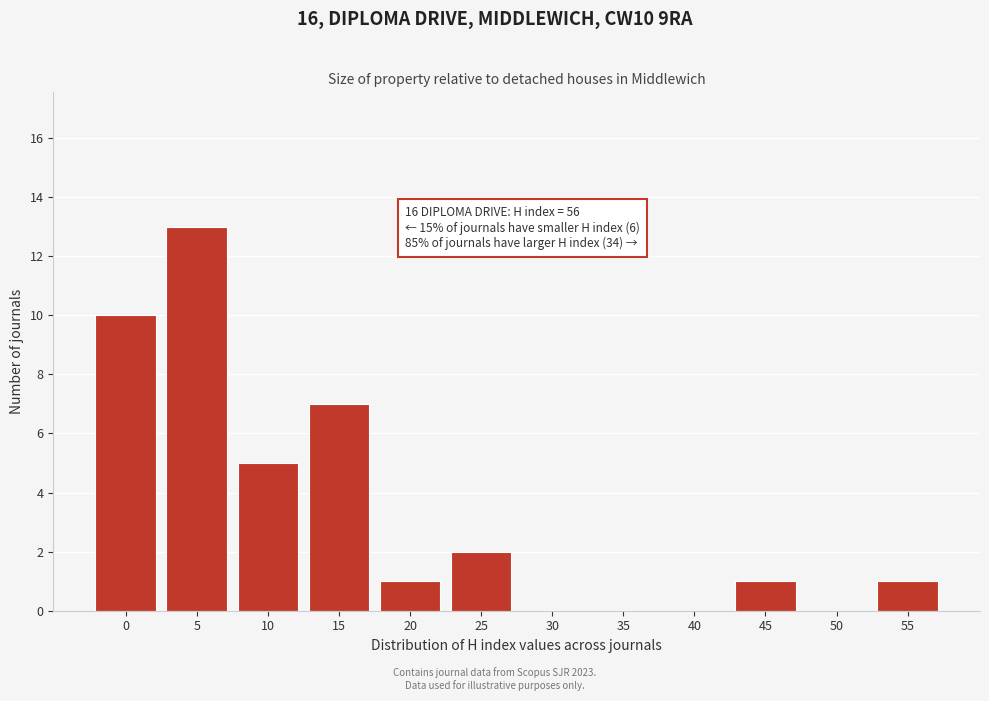

Reading right to left, list all the values displayed in this chart.

55=1	50=0	45=1	40=0	35=0	30=0	25=2	20=1	15=7	10=5	5=13	0=10